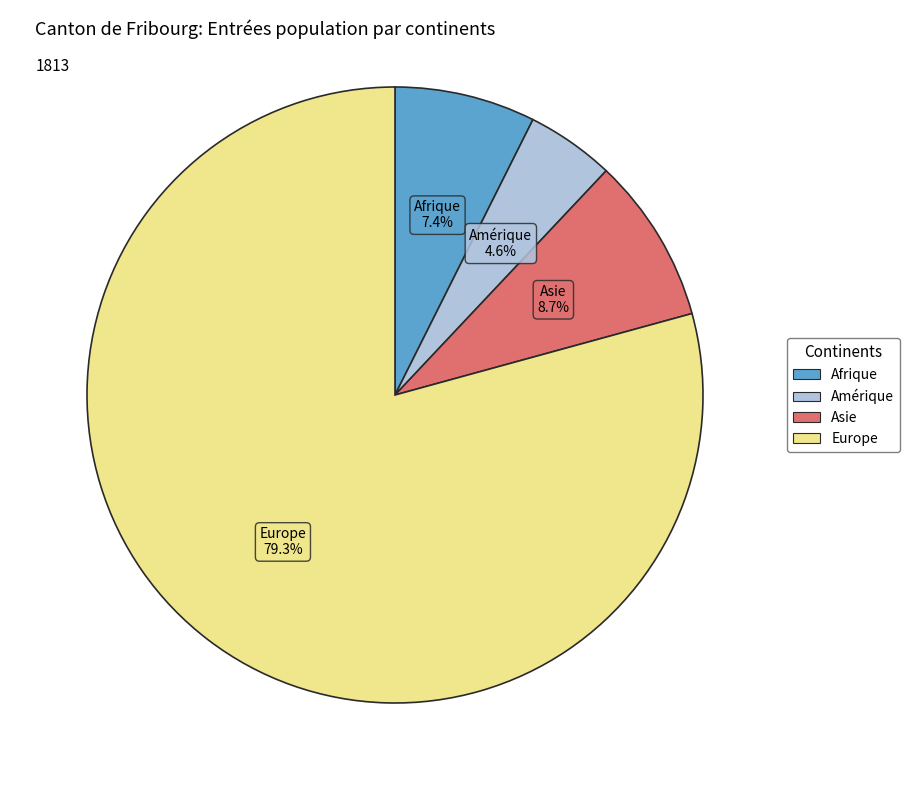

Is there any slice that represents more than half of the pie?

Yes